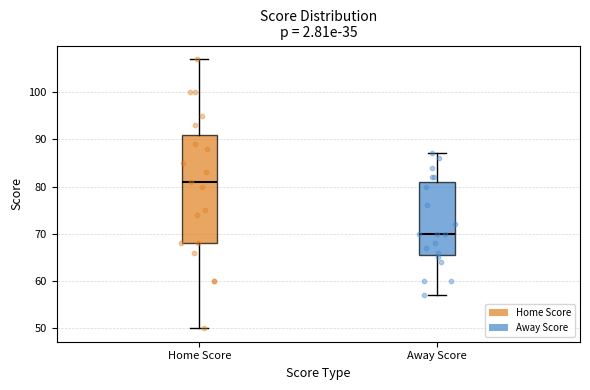

Which box's median line is the highest?

Home Score